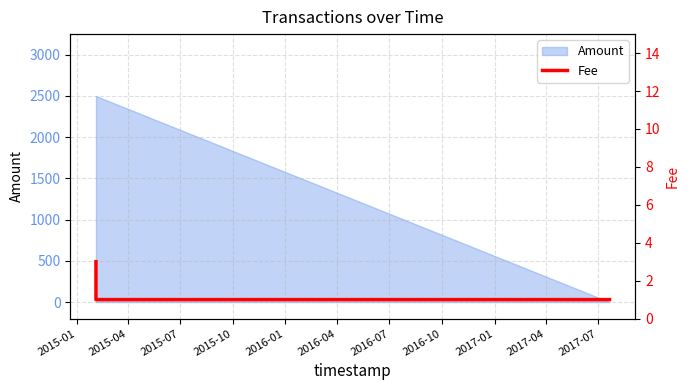

Count the number of values greater than 1.

1